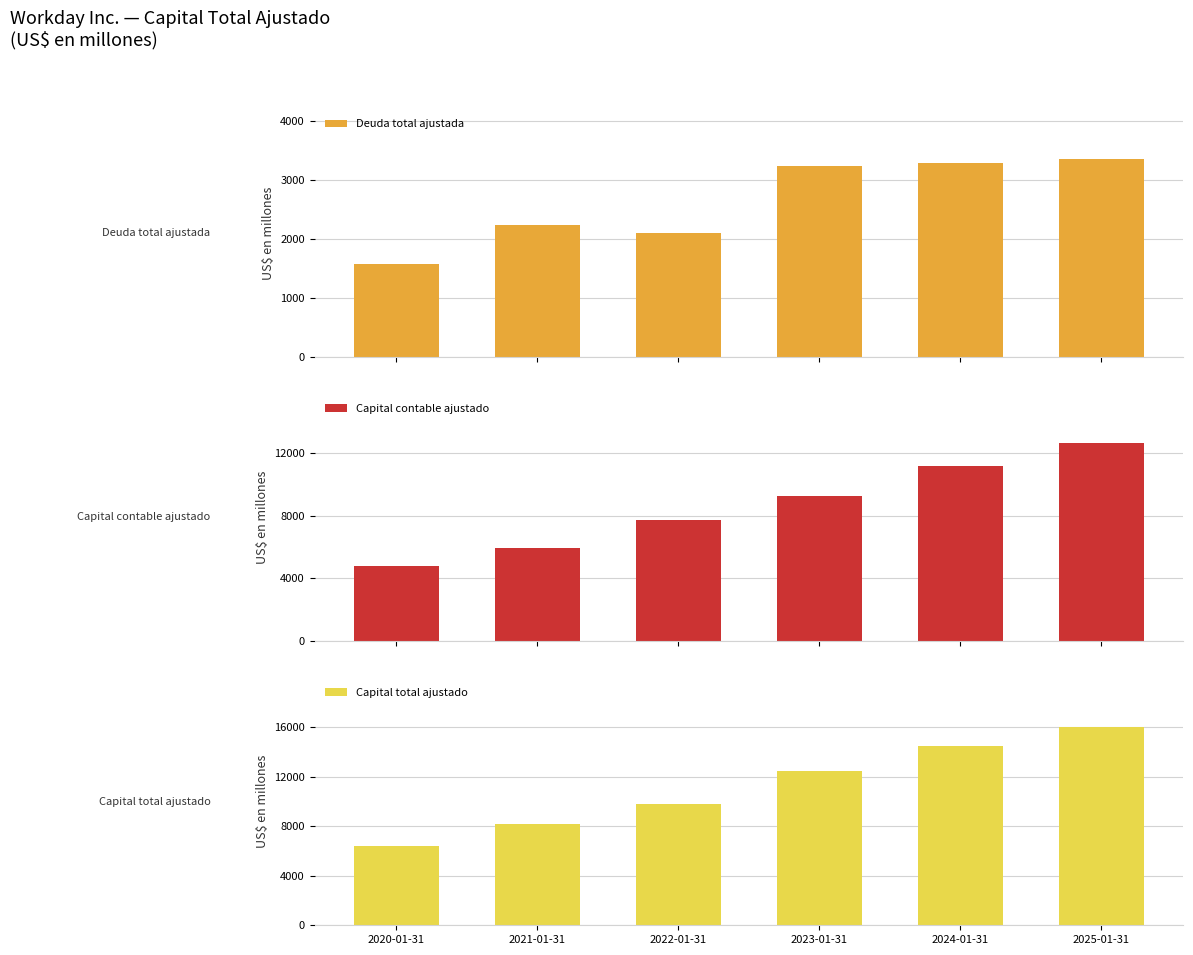

Reading left to right, what are all the values shown in this chart?

Deuda total ajustada: 1570	2238	2103	3249	3296	3362
Capital contable ajustado: 4797	5919	7721	9217	11157	12616
Capital total ajustado: 6366	8158	9824	12466	14453	15978